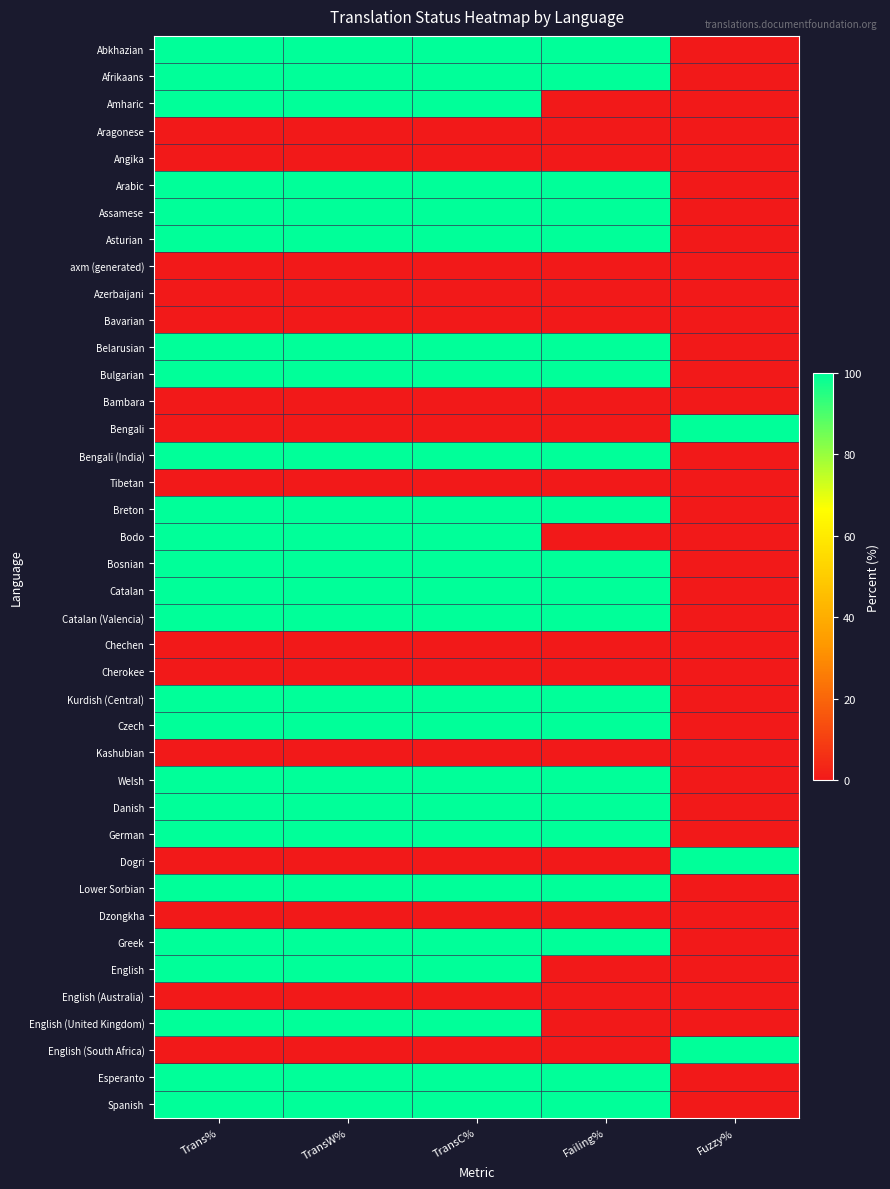

What is the greatest value displayed?

100